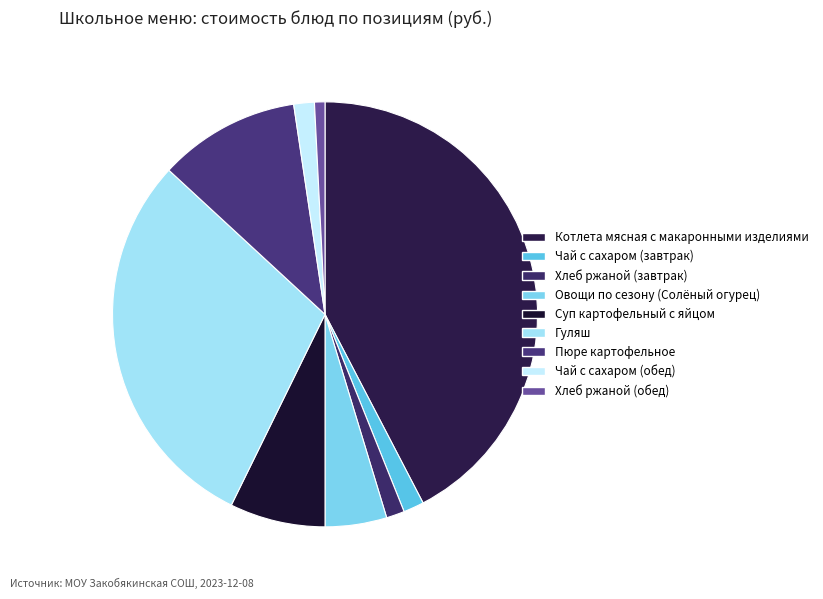

Rank the categories by value from lowest to highest.

Хлеб ржаной (обед), Хлеб ржаной (завтрак), Чай с сахаром (завтрак), Чай с сахаром (обед), Овощи по сезону (Солёный огурец), Суп картофельный с яйцом, Пюре картофельное, Гуляш, Котлета мясная с макаронными изделиями